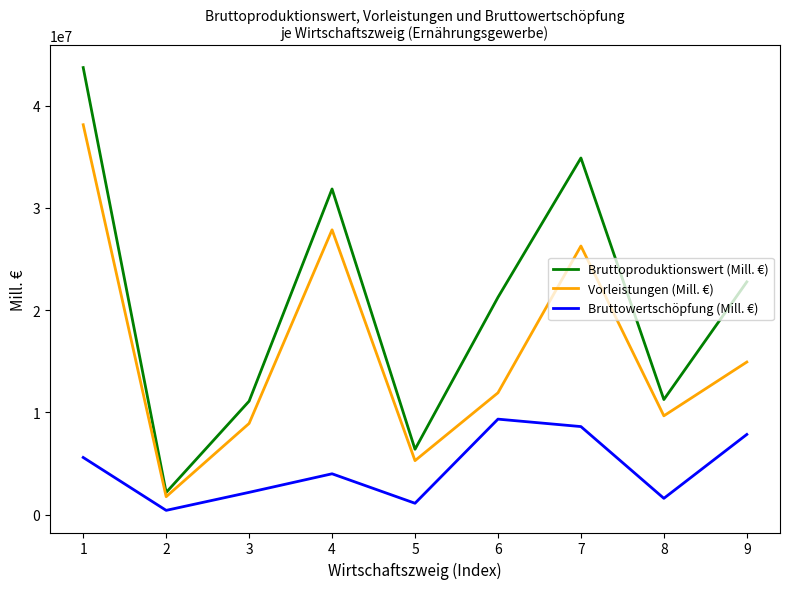

The Vorleistungen (Mill. €) series shows 1751780 at 2. True or false?

True